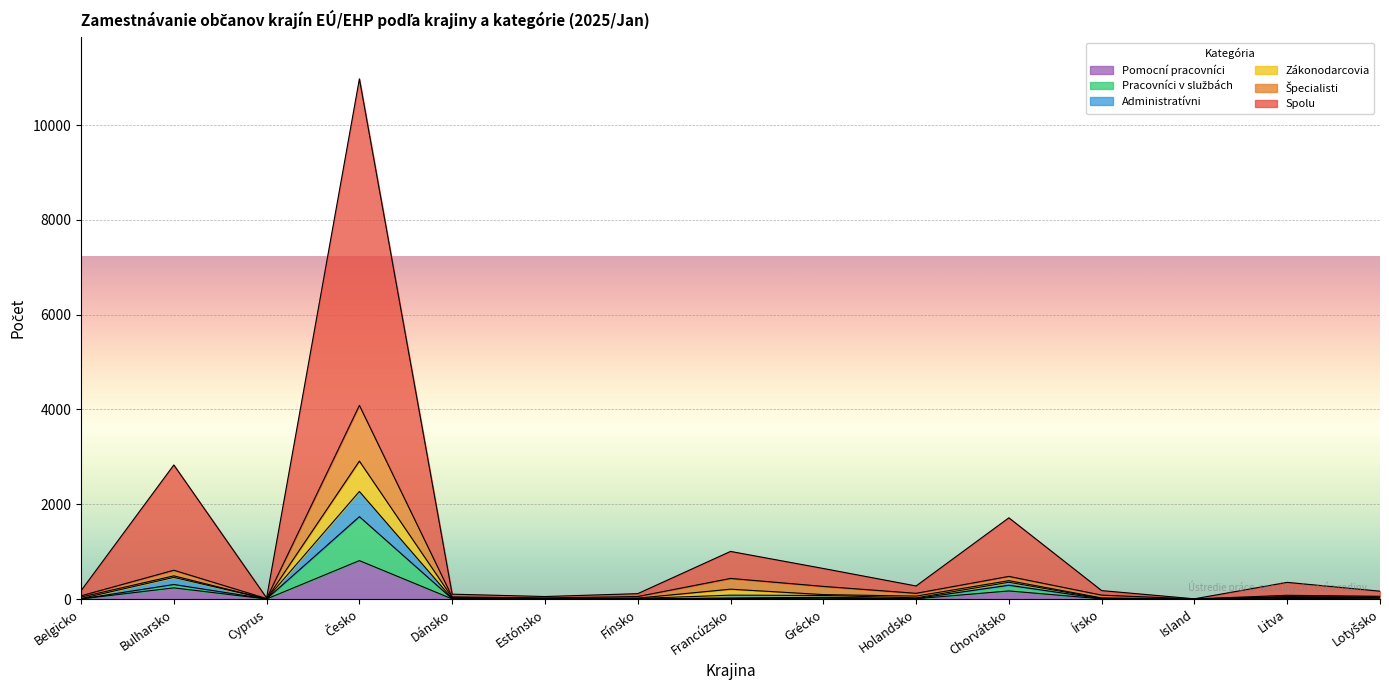

How many data points in Administratívni are less than 24?

7